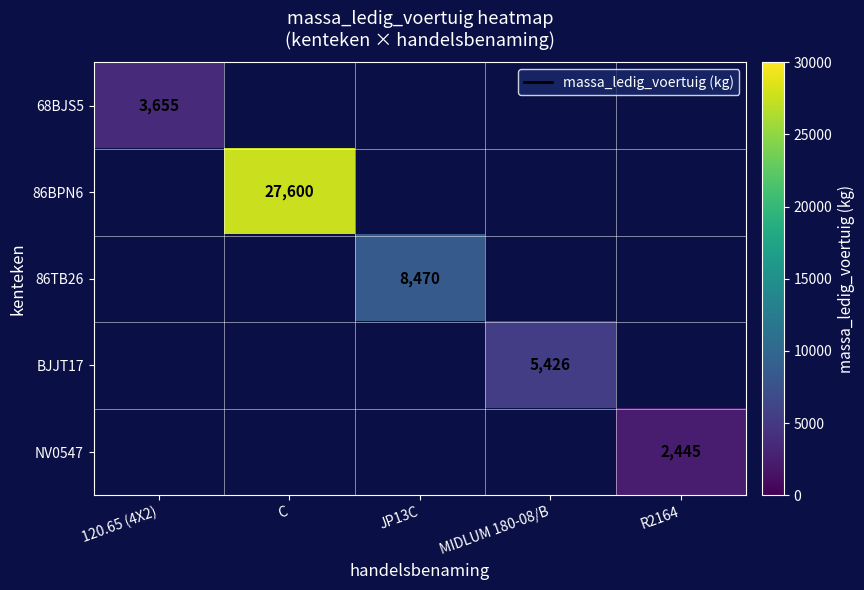

Is it true that NV0547 equals 842 at R2164?

False